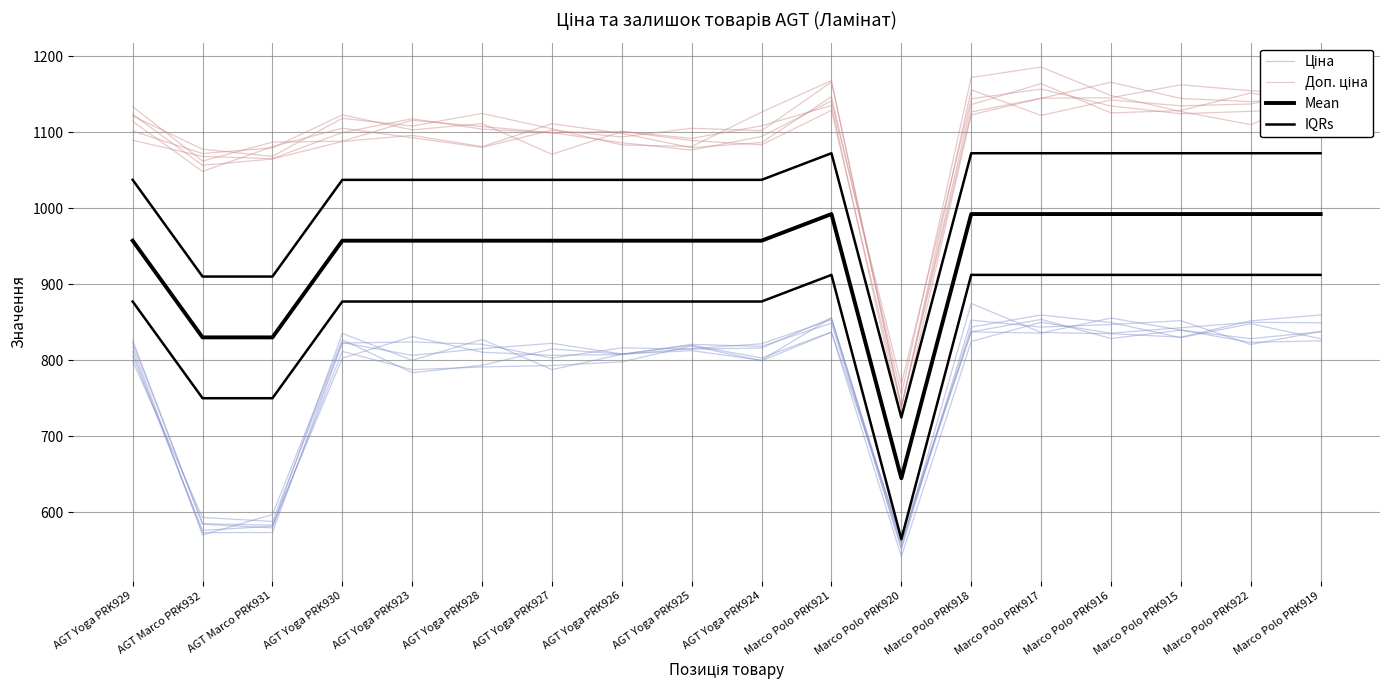

What are all the series names shown in the legend?

Ціна, Доп. ціна, Mean, IQRs